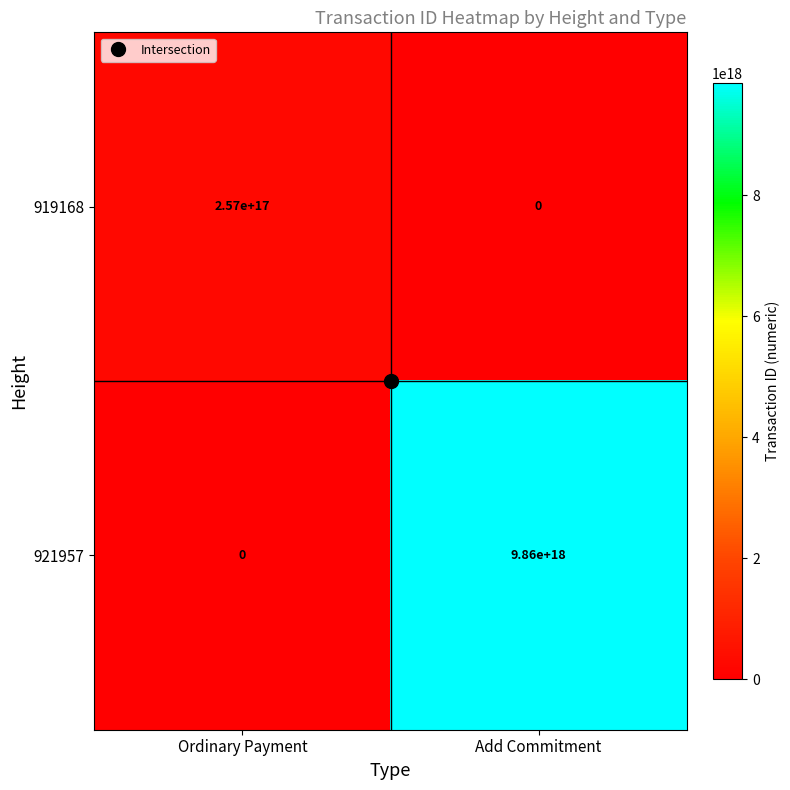

At which category is the sum across all series the highest?

Add Commitment